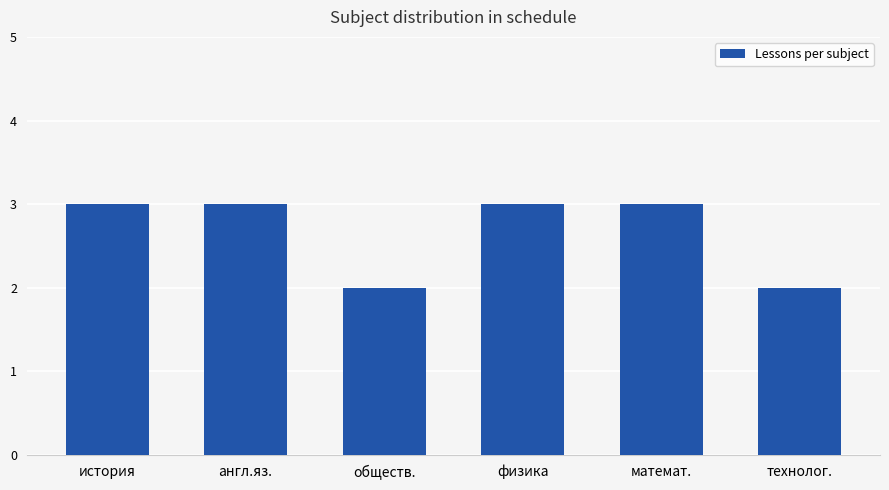

The chart shows a value of 3 at англ.яз.. True or false?

True